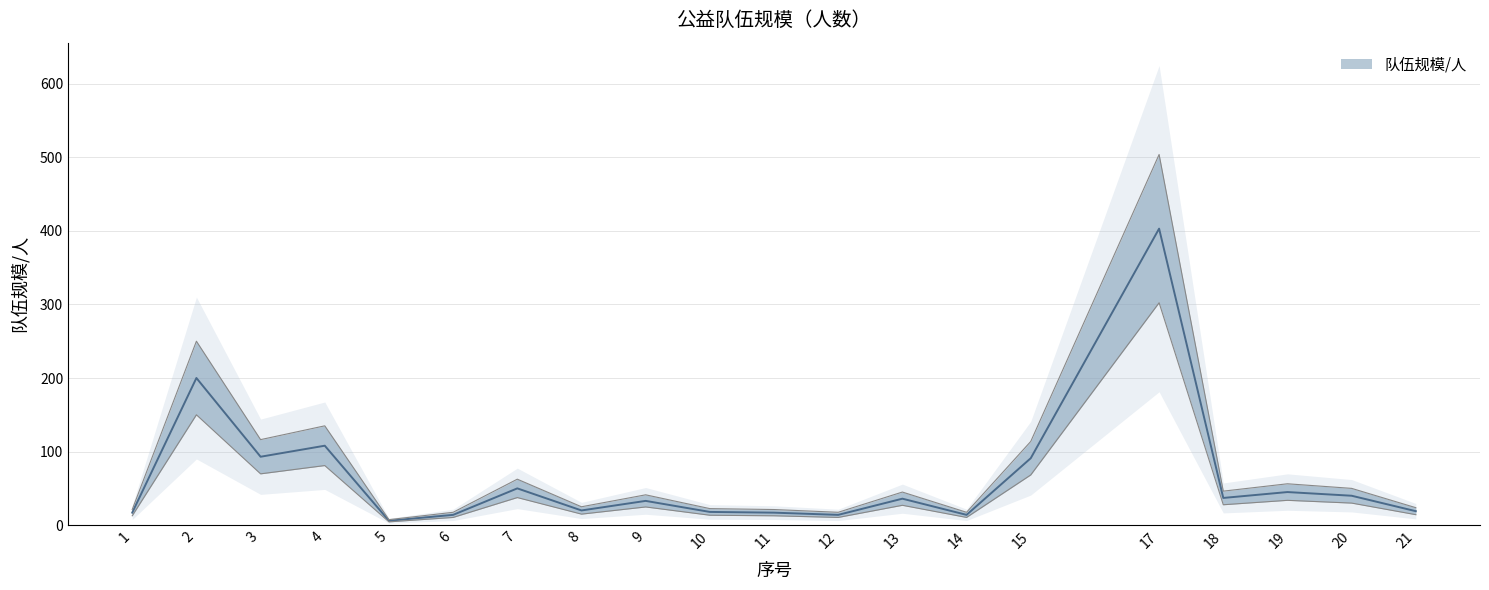

What is the sum of the values at 19 and 18?

82